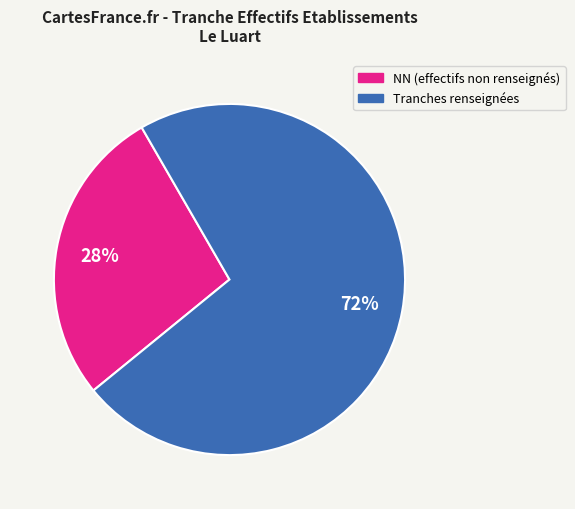

Is there a majority slice in this chart?

Yes